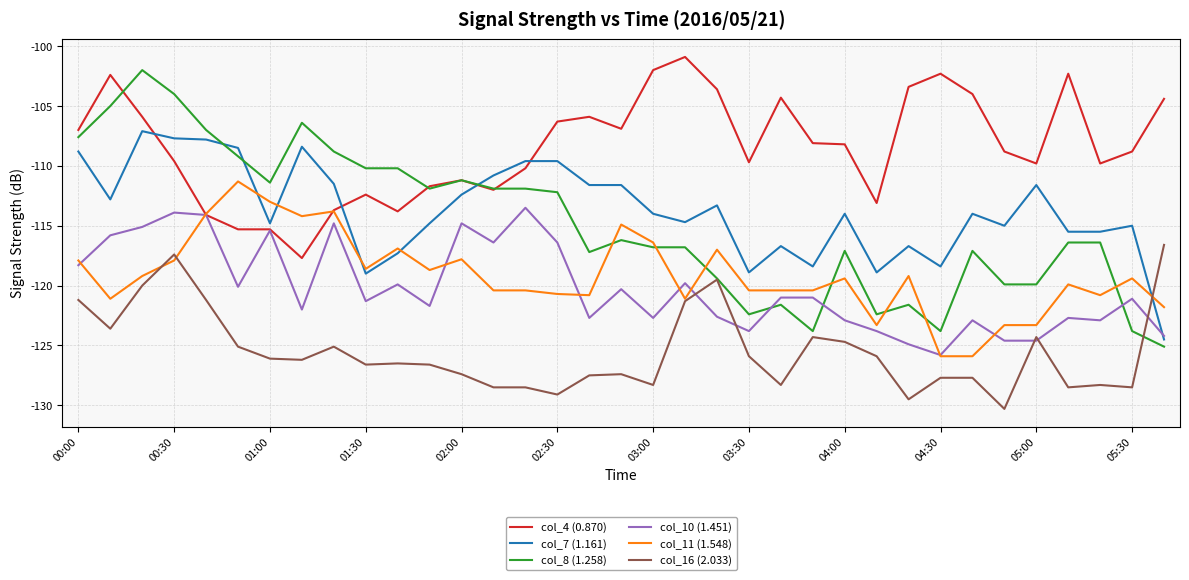

Which series has the largest range (max minus min)?

col_8 (1.258)